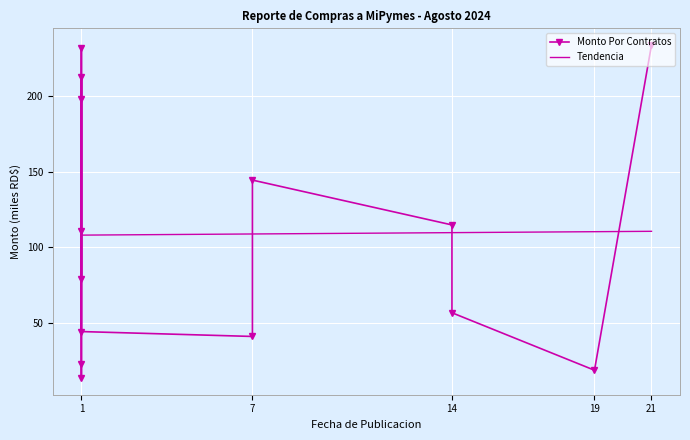

True or false: the data has more than 0 interior local peaks.

True